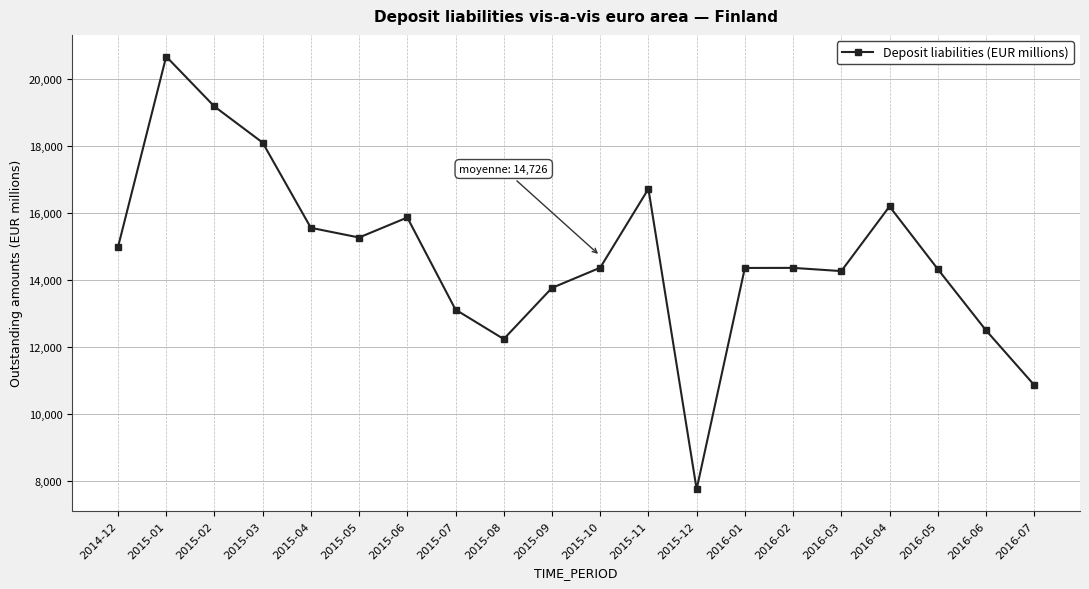

What is the label of the 16th point from the right?

2015-04